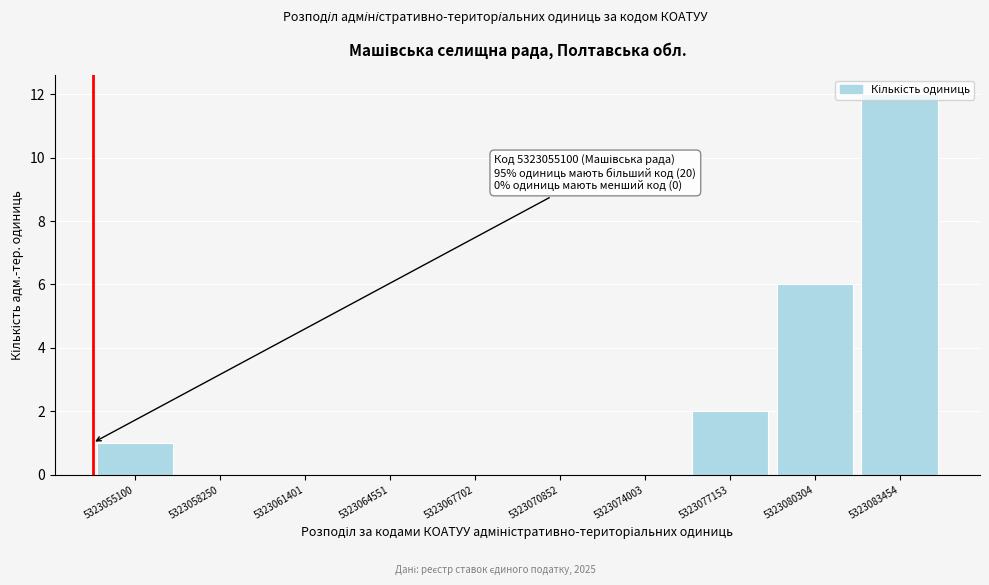

What is the sum of all values?

21